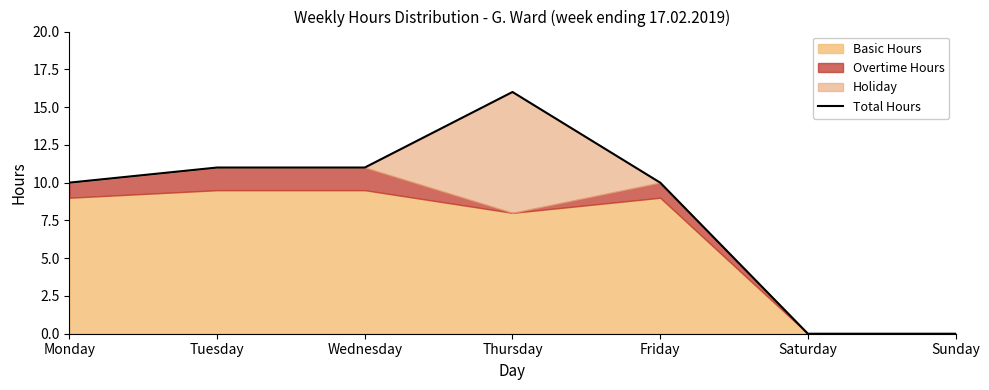

What is the ratio of the value at Monday to the value at Thursday?

0.6